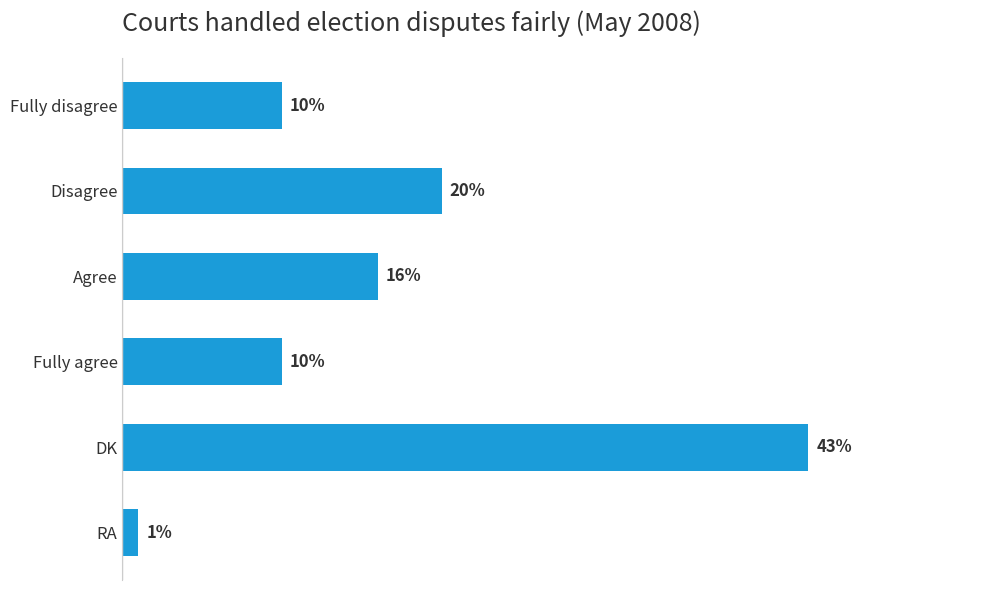

At which label is the value closest to 22?

Disagree